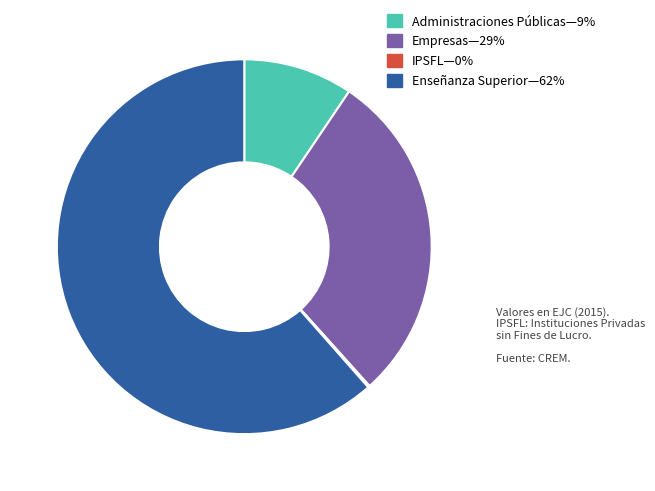

Does any single category account for the majority?

Yes